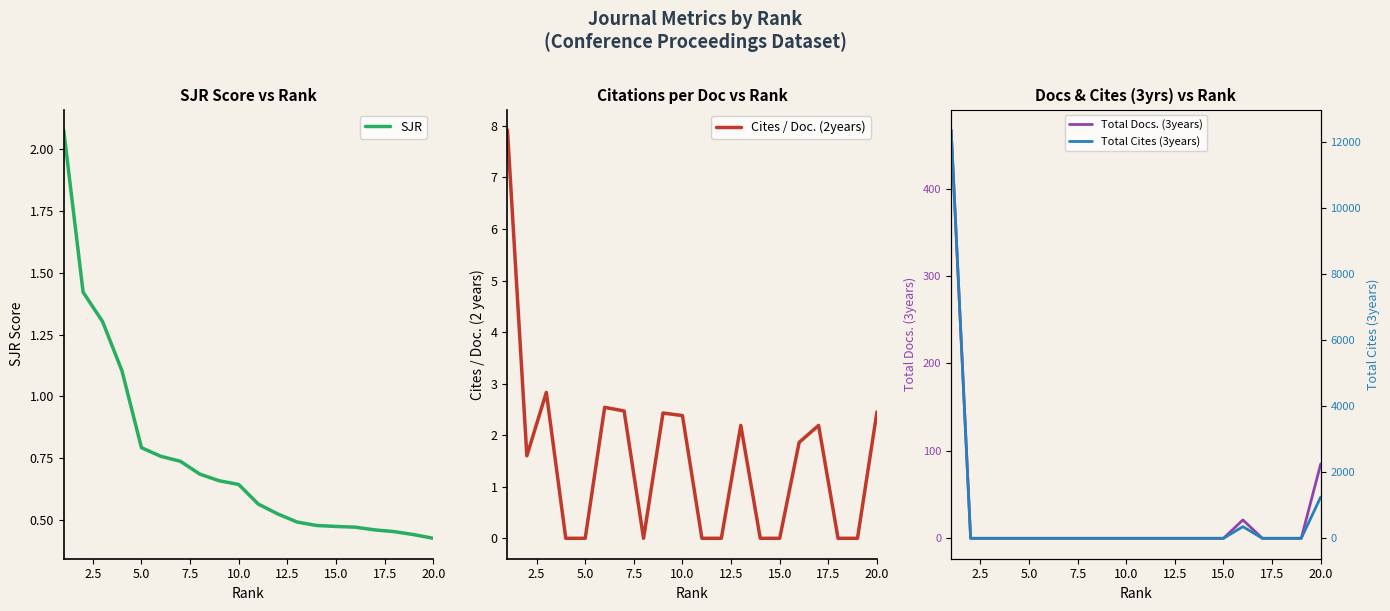

True or false: Total Cites (3years) has more than 2 points higher than both neighbors.

False